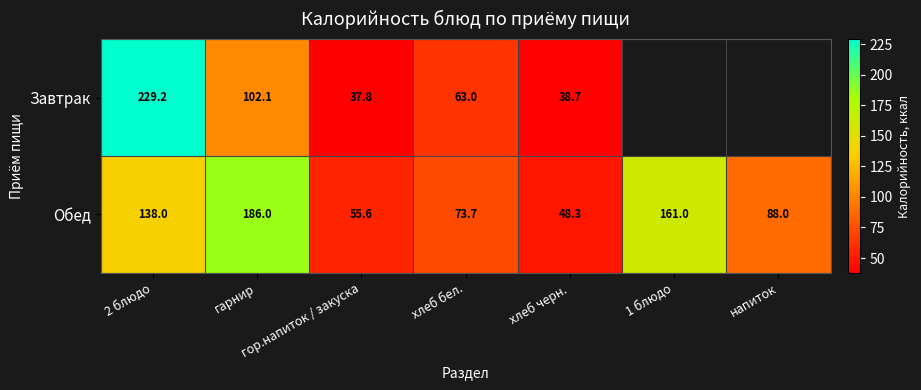

What is the difference between the maximum and minimum values in the Обед series?

137.7